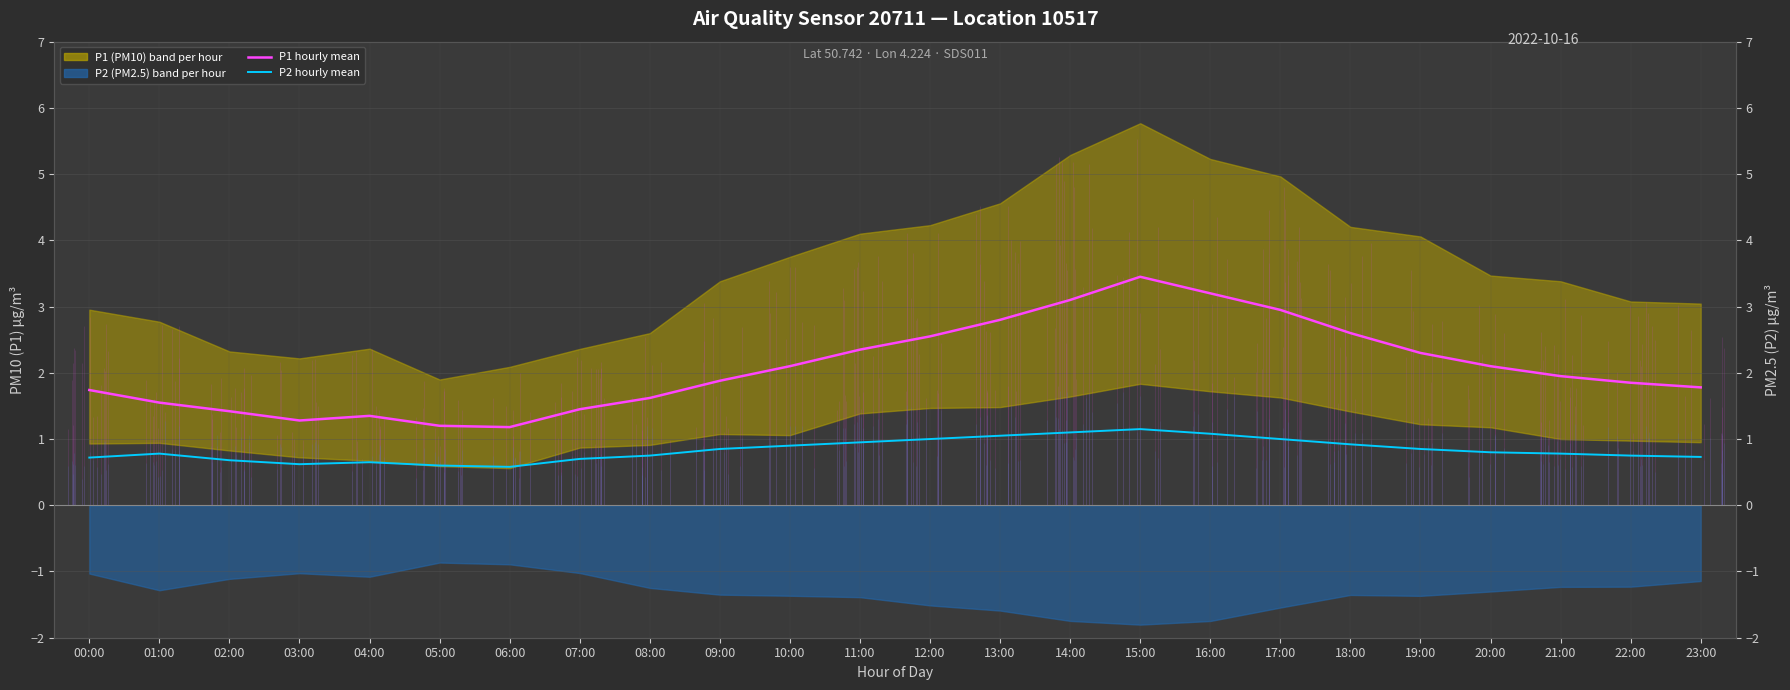

What is the total value across all series at 19:00?

3.1